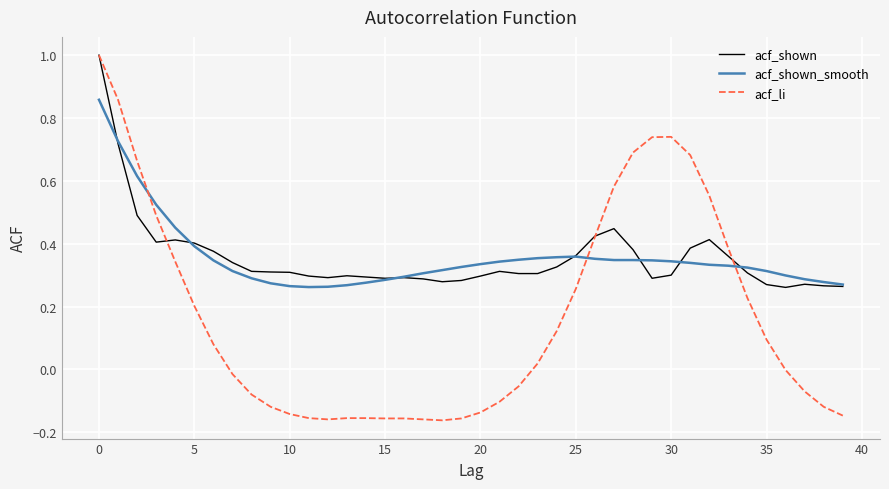

What is the greatest value displayed?

1.0